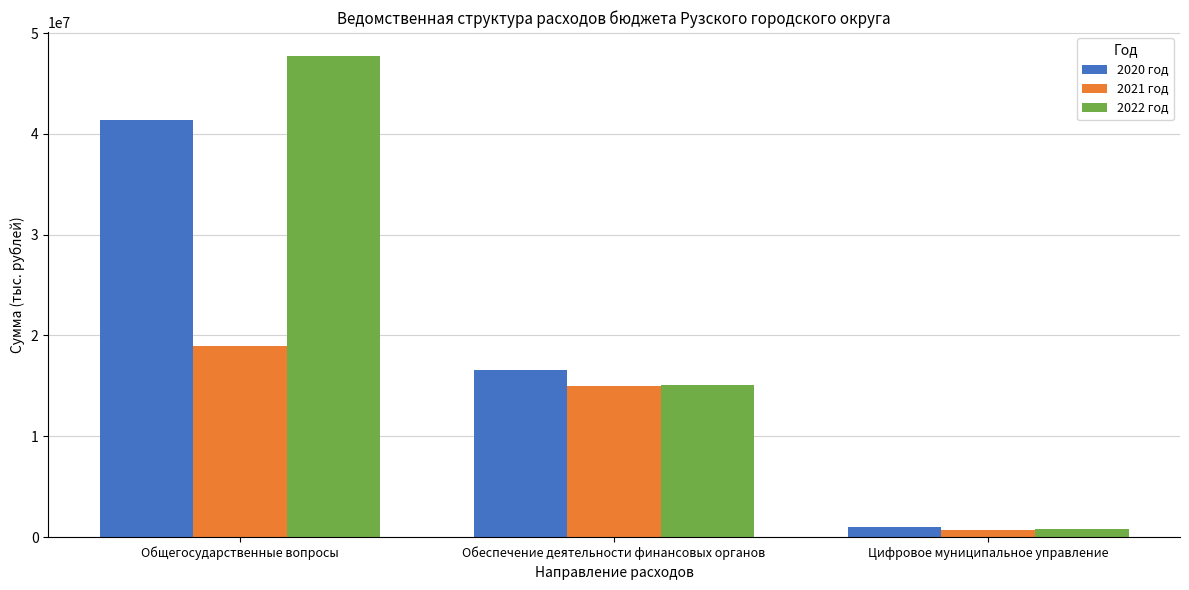

True or false: 2021 год has a value of 4125043.1 at Общегосударственные вопросы.

False